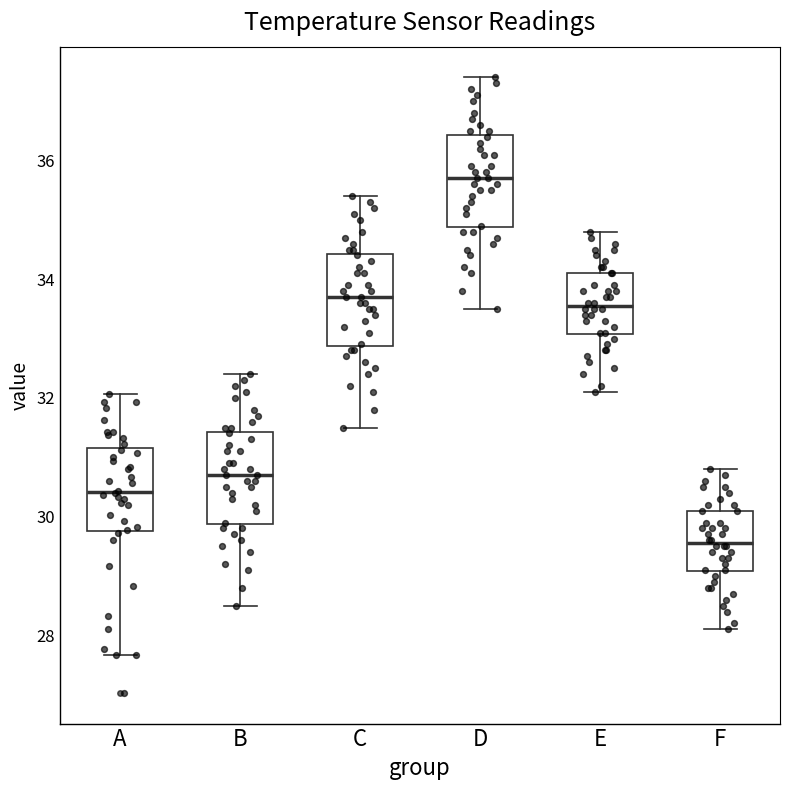

Where does the upper whisker of the box for D end on the y-axis? The values are not printed on the chart, so give them approximately, as read against the axis.

37.4